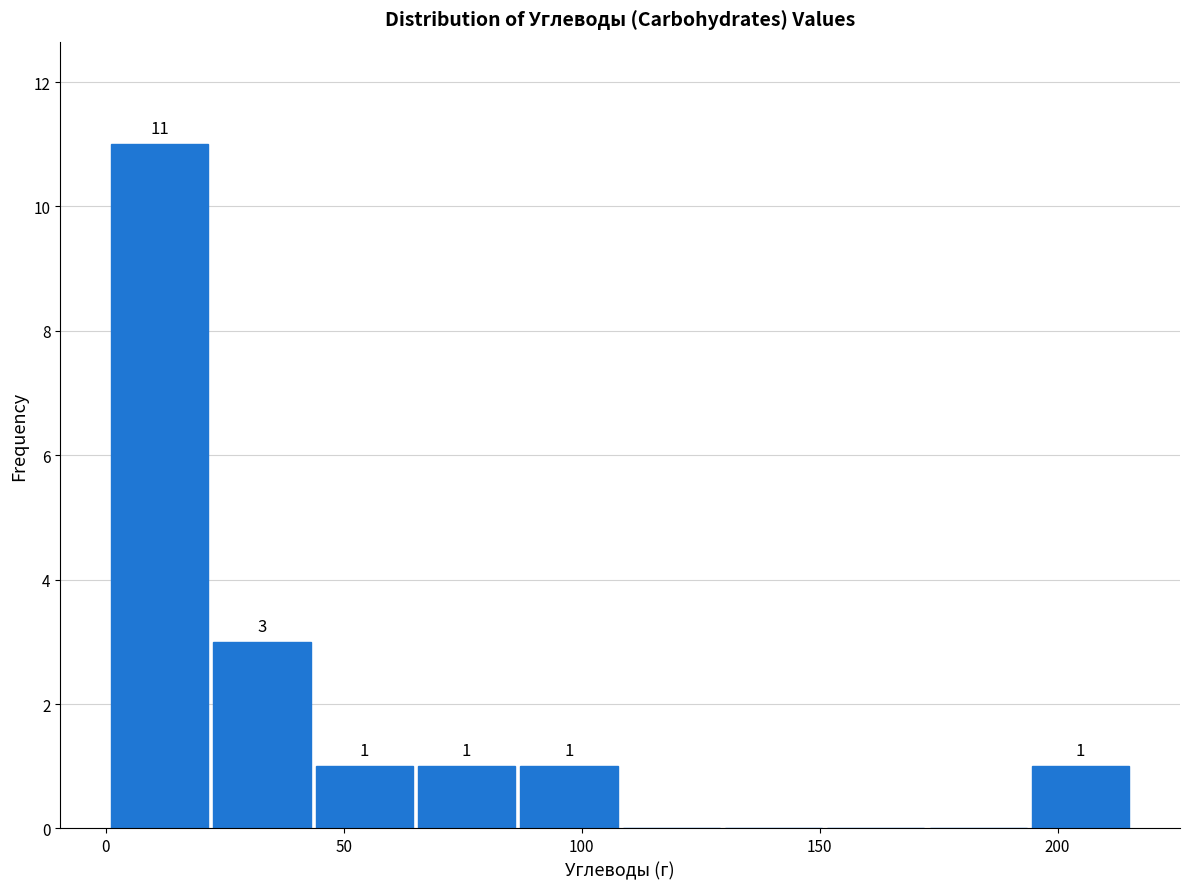

Over which range of the x-axis is the bar tallest?

0 to 25